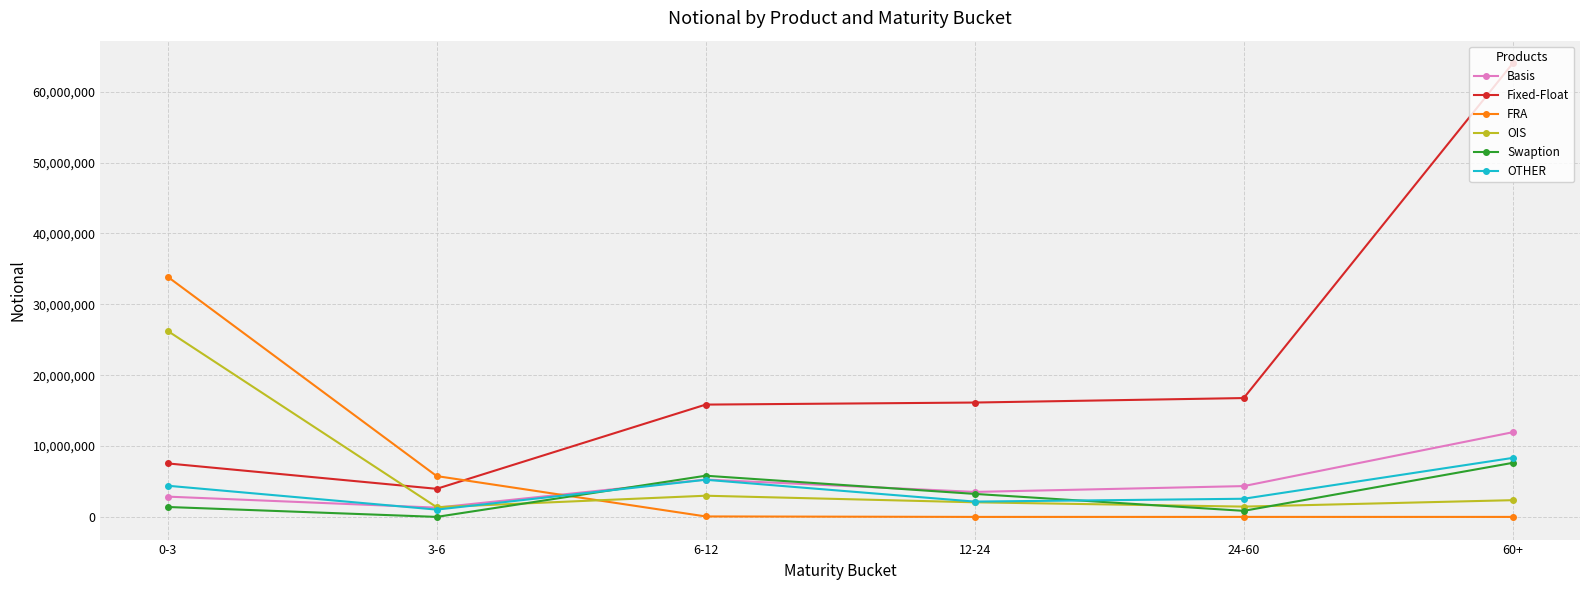

How many series are shown in this chart?

6